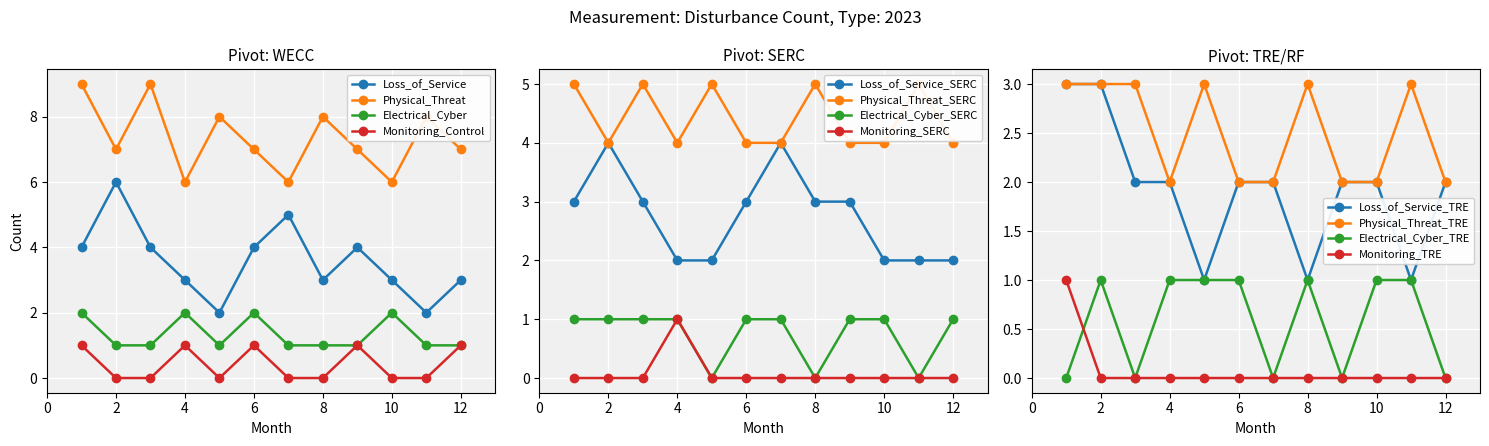

The value of Complete loss of monitoring at 5 is 0. True or false?

False